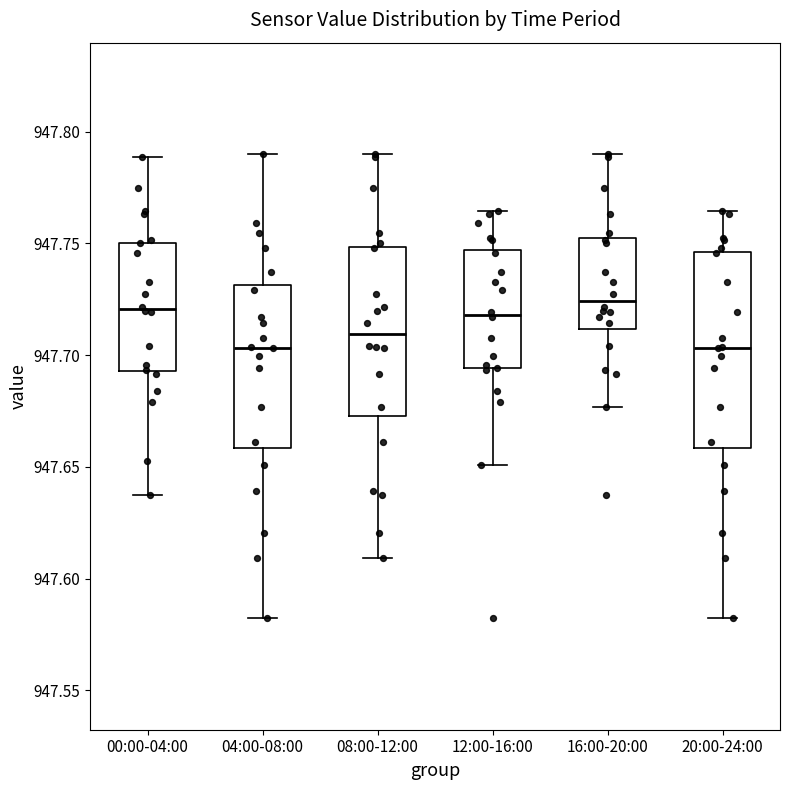

Reading left to right, transcribe this box plot: for each box, give where its median line is, the range the box spans, and where its two whiskers end, as read against the y-axis. The values are not printed on the chart, so give them approximately, as read against the axis.

00:00-04:00: median 947.720, box 947.695 to 947.750, whiskers 947.640 to 947.790
04:00-08:00: median 947.705, box 947.660 to 947.730, whiskers 947.580 to 947.790
08:00-12:00: median 947.710, box 947.675 to 947.750, whiskers 947.610 to 947.790
12:00-16:00: median 947.720, box 947.695 to 947.745, whiskers 947.650 to 947.765
16:00-20:00: median 947.725, box 947.710 to 947.750, whiskers 947.675 to 947.790
20:00-24:00: median 947.705, box 947.660 to 947.745, whiskers 947.580 to 947.765